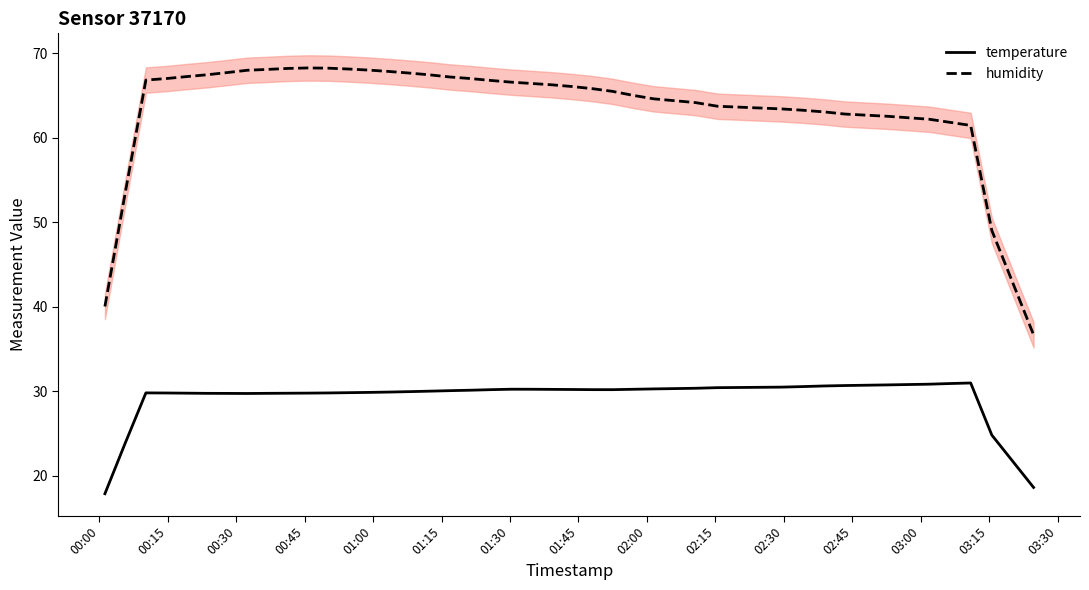

What is the maximum value for temperature?

31.0